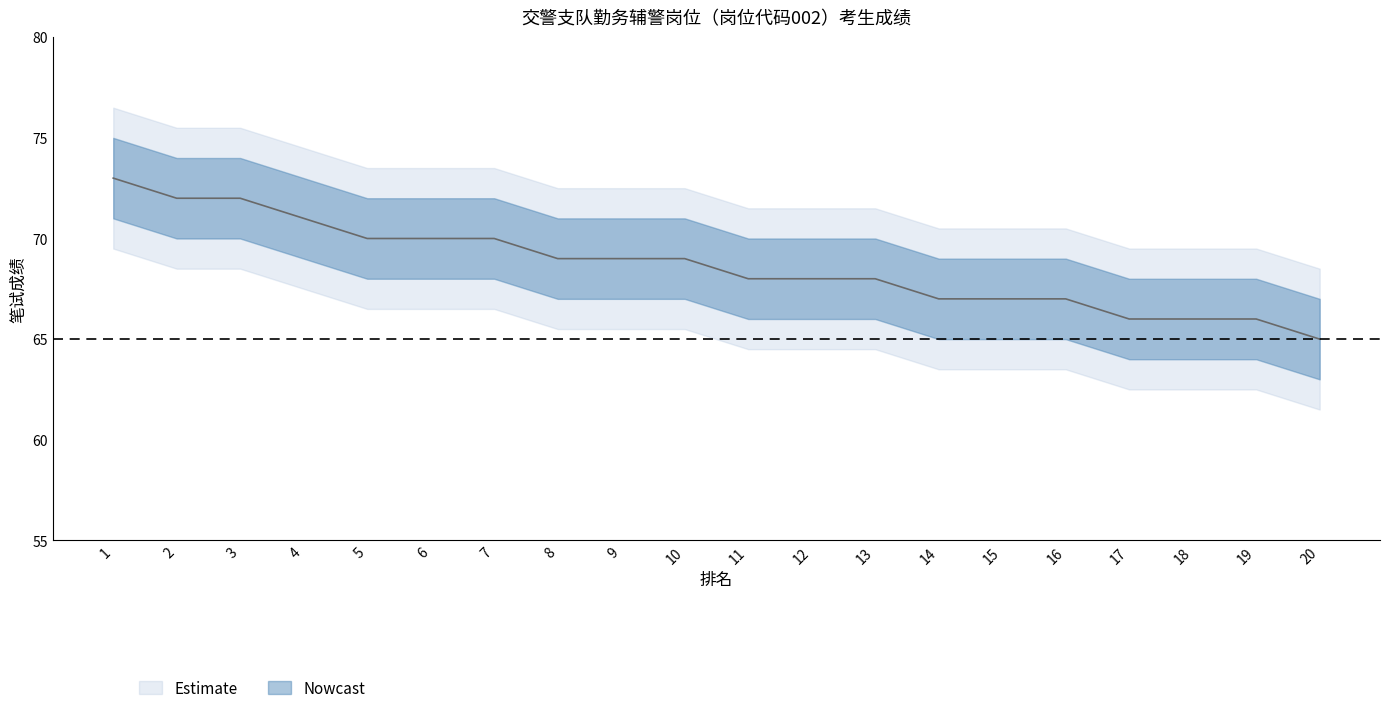

Reading left to right, what are all the values shown in this chart?

笔试成绩: 73	72	72	71	70	70	70	69	69	69	68	68	68	67	67	67	66	66	66	65
笔试成绩_upper: 75	74	74	73	72	72	72	71	71	71	70	70	70	69	69	69	68	68	68	67
笔试成绩_lower: 71	70	70	69	68	68	68	67	67	67	66	66	66	65	65	65	64	64	64	63